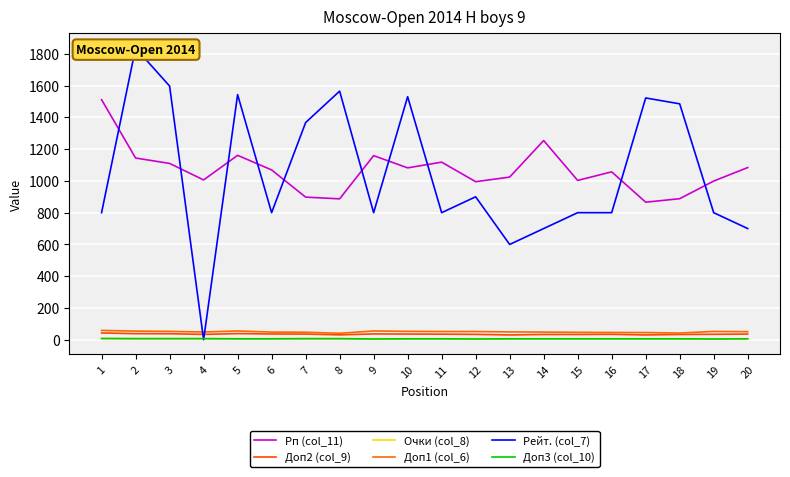

At 4, list the series in order from smallest to largest.

Рейт. (col_7), Доп3 (col_10), Очки (col_8), Доп2 (col_9), Доп1 (col_6), Рп (col_11)